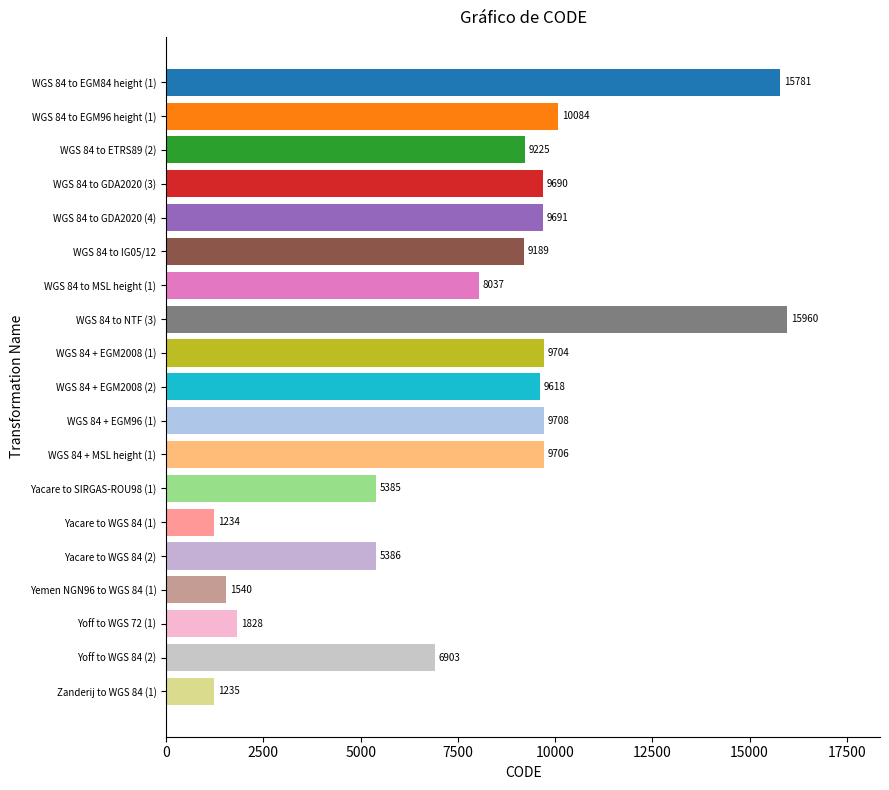

Reading bottom to top, what are all the values shown in this chart?

Zanderij to WGS 84 (1)=1235	Yoff to WGS 84 (2)=6903	Yoff to WGS 72 (1)=1828	Yemen NGN96 to WGS 84 (1)=1540	Yacare to WGS 84 (2)=5386	Yacare to WGS 84 (1)=1234	Yacare to SIRGAS-ROU98 (1)=5385	WGS 84 + MSL height (1)=9706	WGS 84 + EGM96 (1)=9708	WGS 84 + EGM2008 (2)=9618	WGS 84 + EGM2008 (1)=9704	WGS 84 to NTF (3)=15960	WGS 84 to MSL height (1)=8037	WGS 84 to IG05/12=9189	WGS 84 to GDA2020 (4)=9691	WGS 84 to GDA2020 (3)=9690	WGS 84 to ETRS89 (2)=9225	WGS 84 to EGM96 height (1)=10084	WGS 84 to EGM84 height (1)=15781